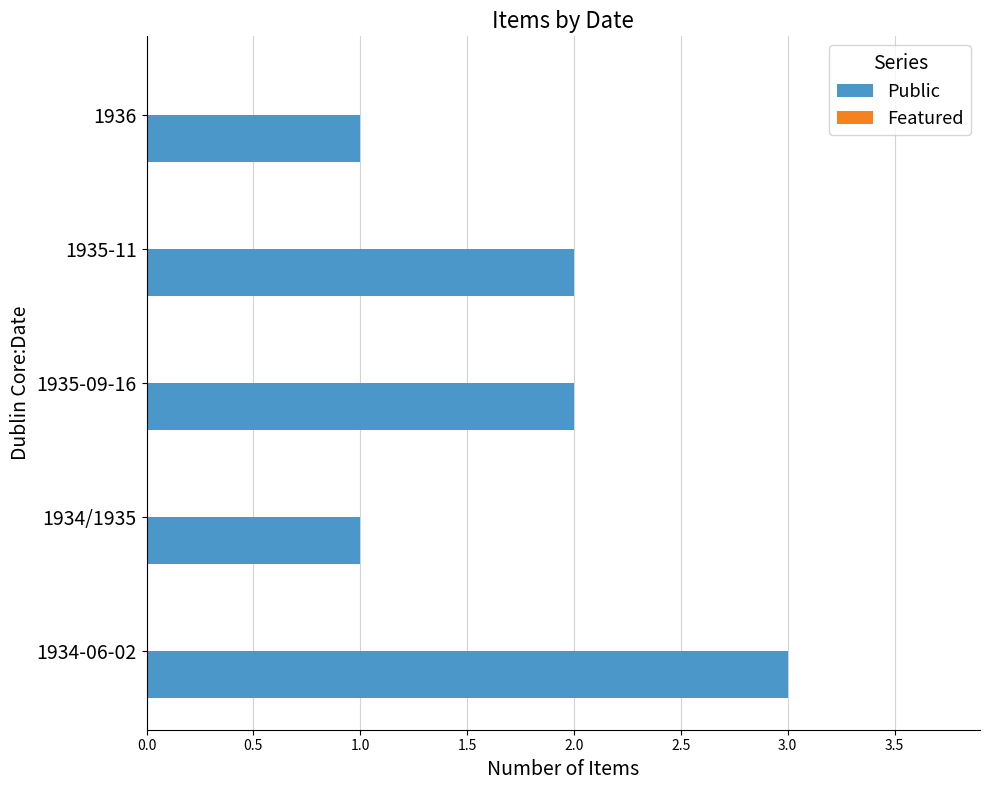

Which category has the highest value across all series?

1934-06-02